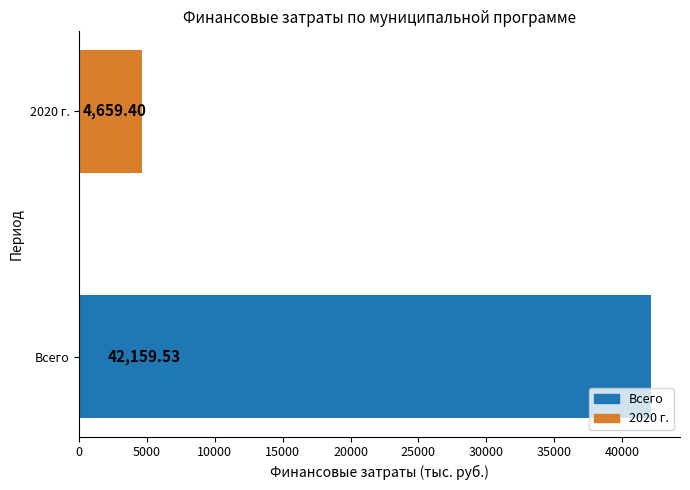

List the labels in order of value, smallest first.

2020 г., Всего